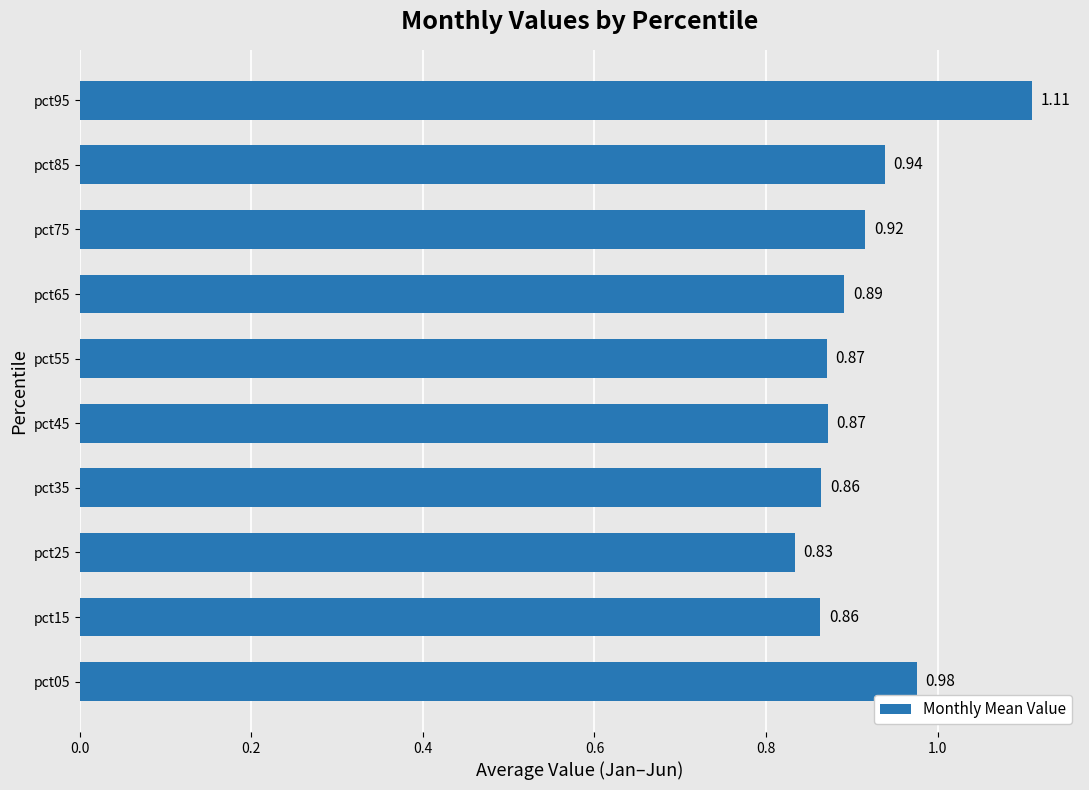

What is the difference between the maximum and minimum values?

0.3